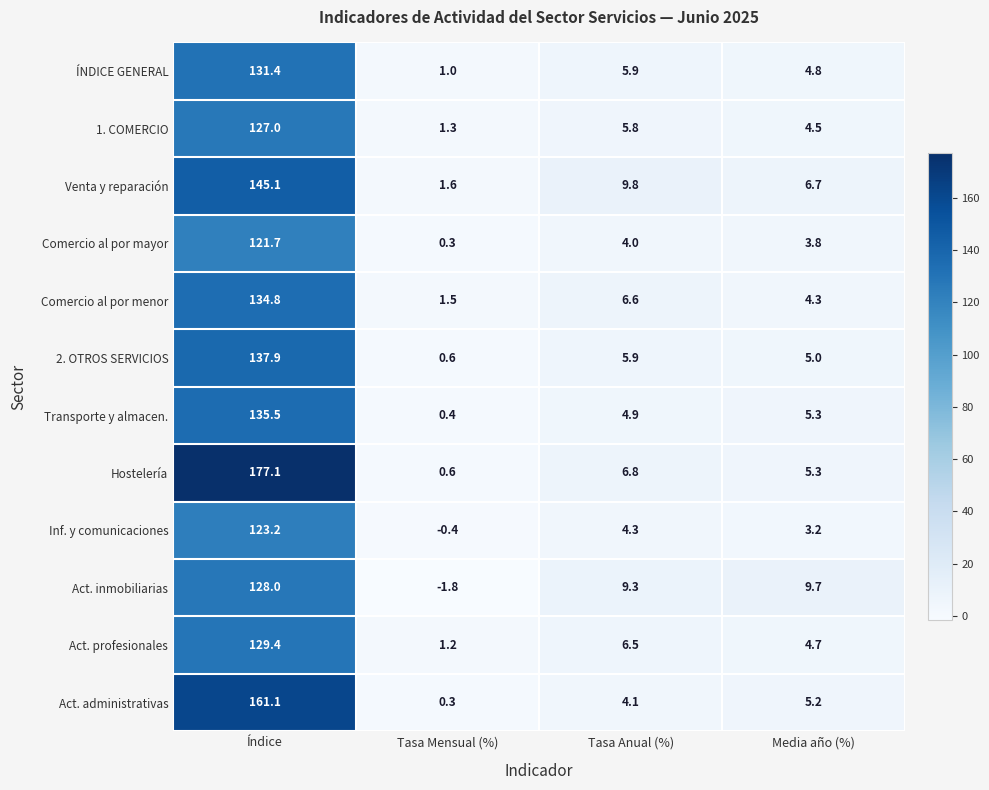

Count the number of categories in the chart.

4